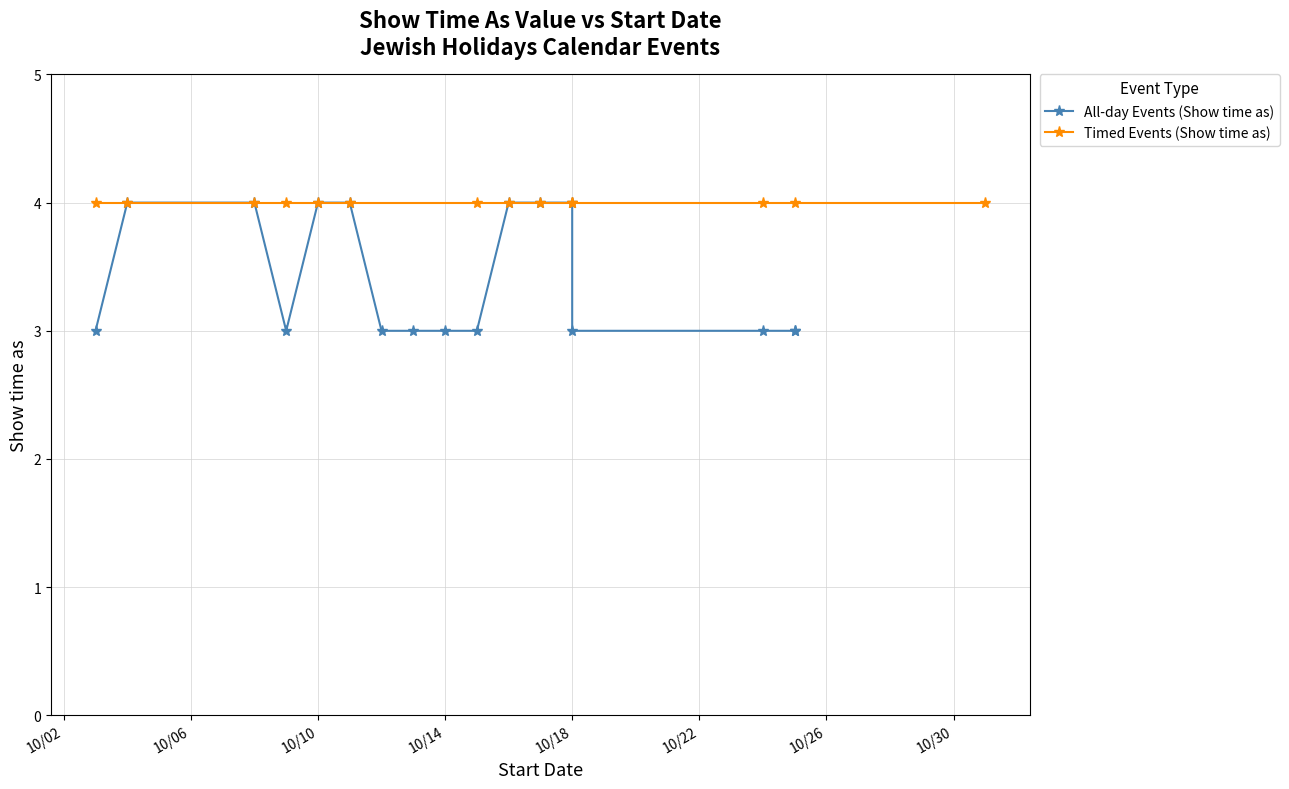

True or false: the data has more than 1 interior local peaks.

False